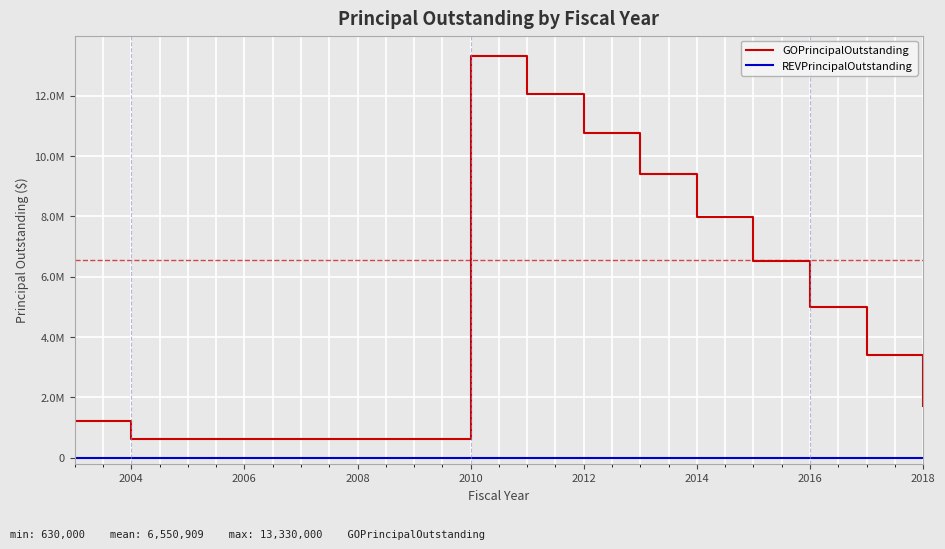

Rank the series by their maximum value, from lowest to highest.

REVPrincipalOutstanding, GOPrincipalOutstanding